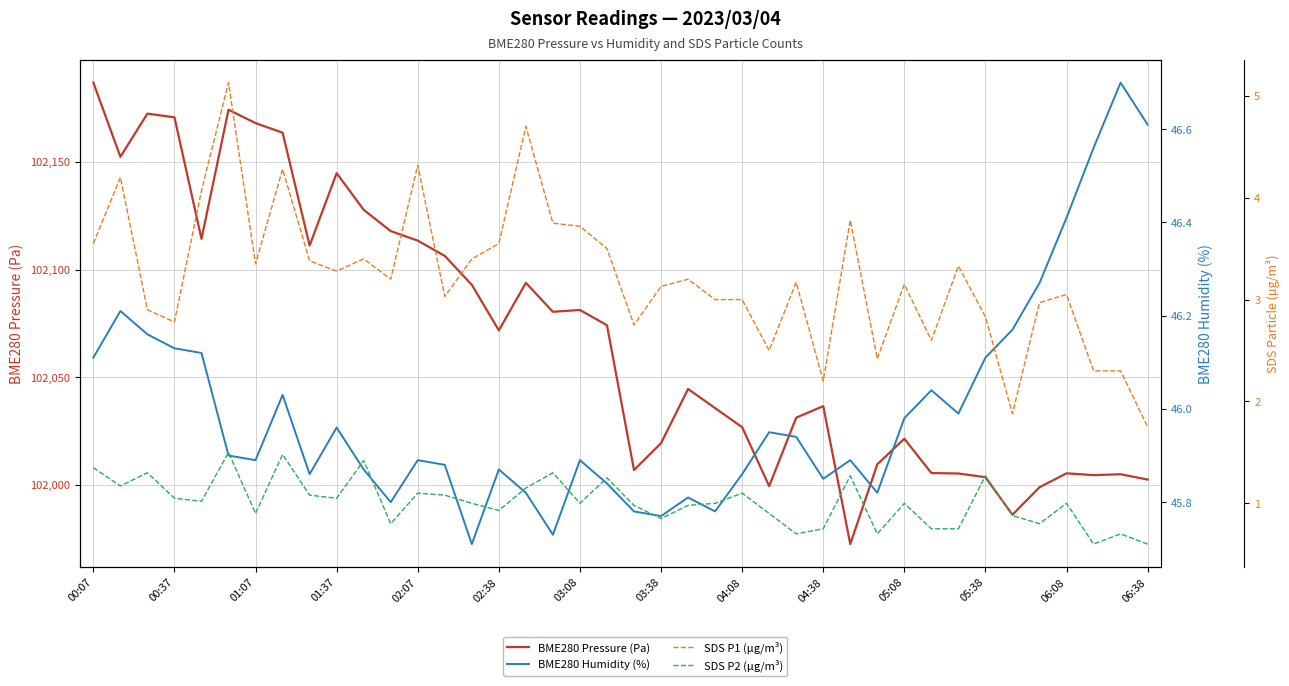

How many lines are shown in the chart?

4